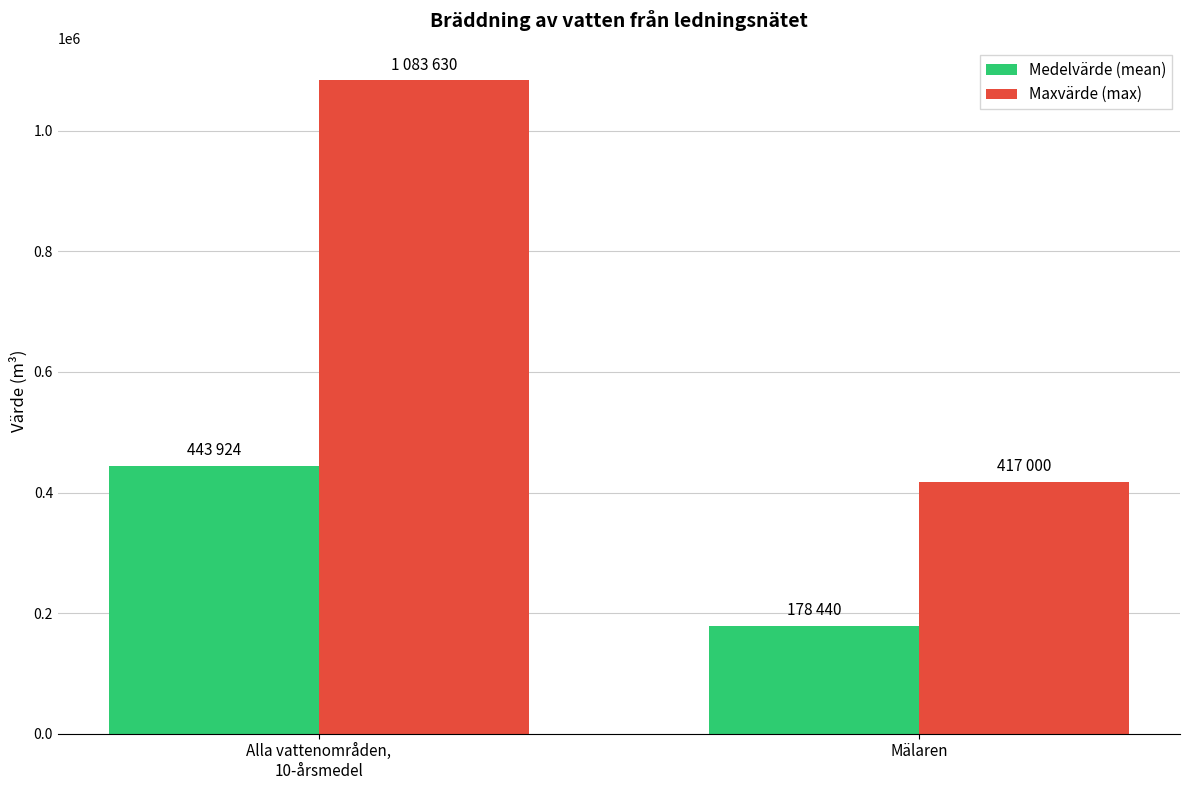

Does the chart contain stacked bars?

No